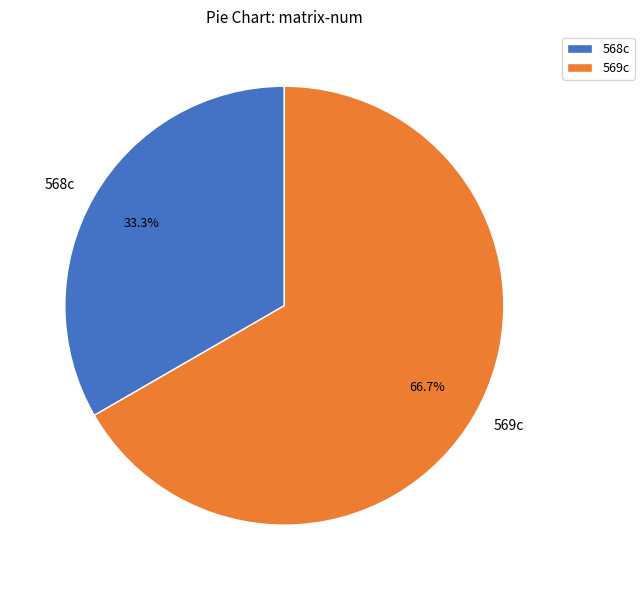

Do 568c and 569c together represent more than half of the pie?

Yes